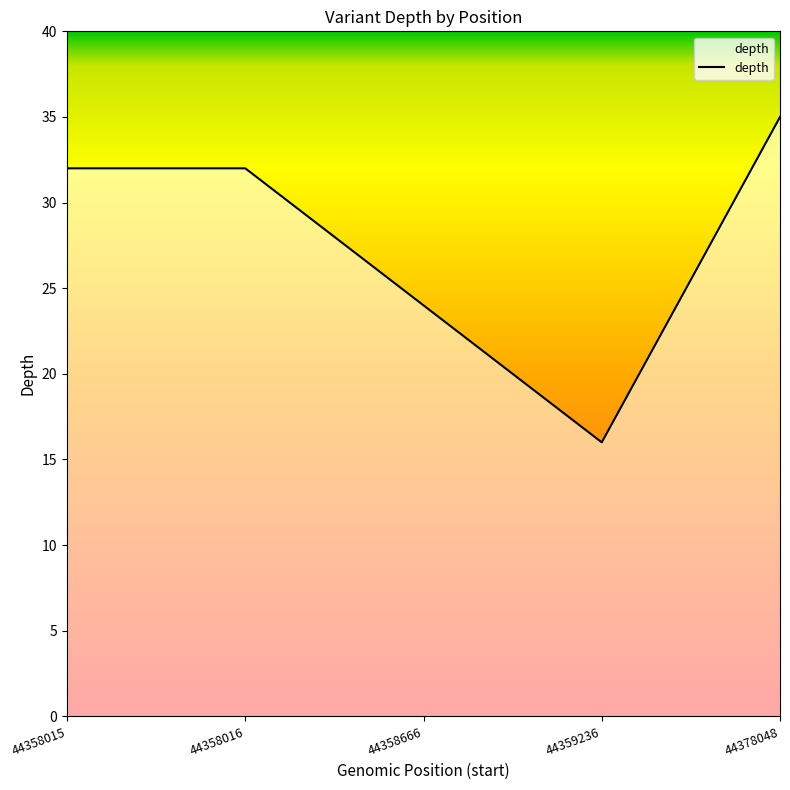

What is the minimum value shown in the chart?

16